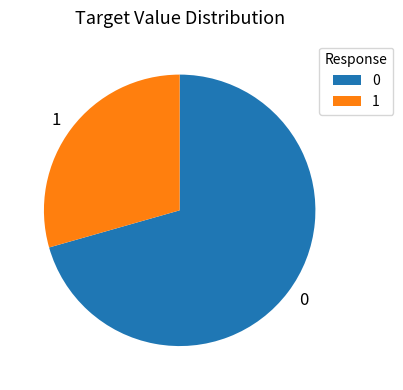

Is there a majority slice in this chart?

Yes